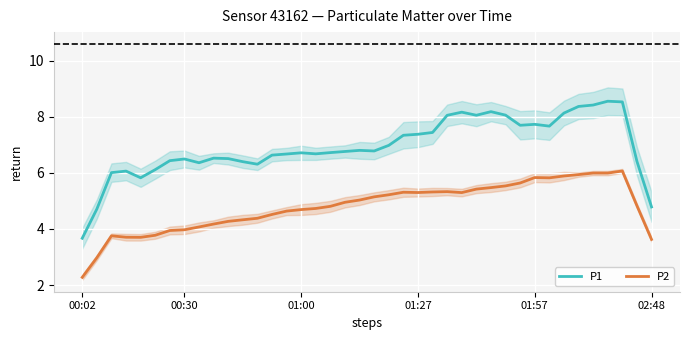

Which series has the widest spread of values?

P1